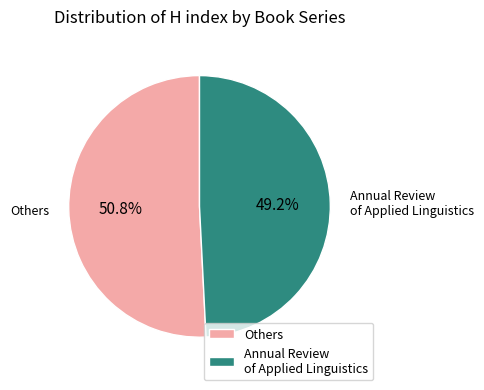

Is there any slice that represents more than half of the pie?

Yes